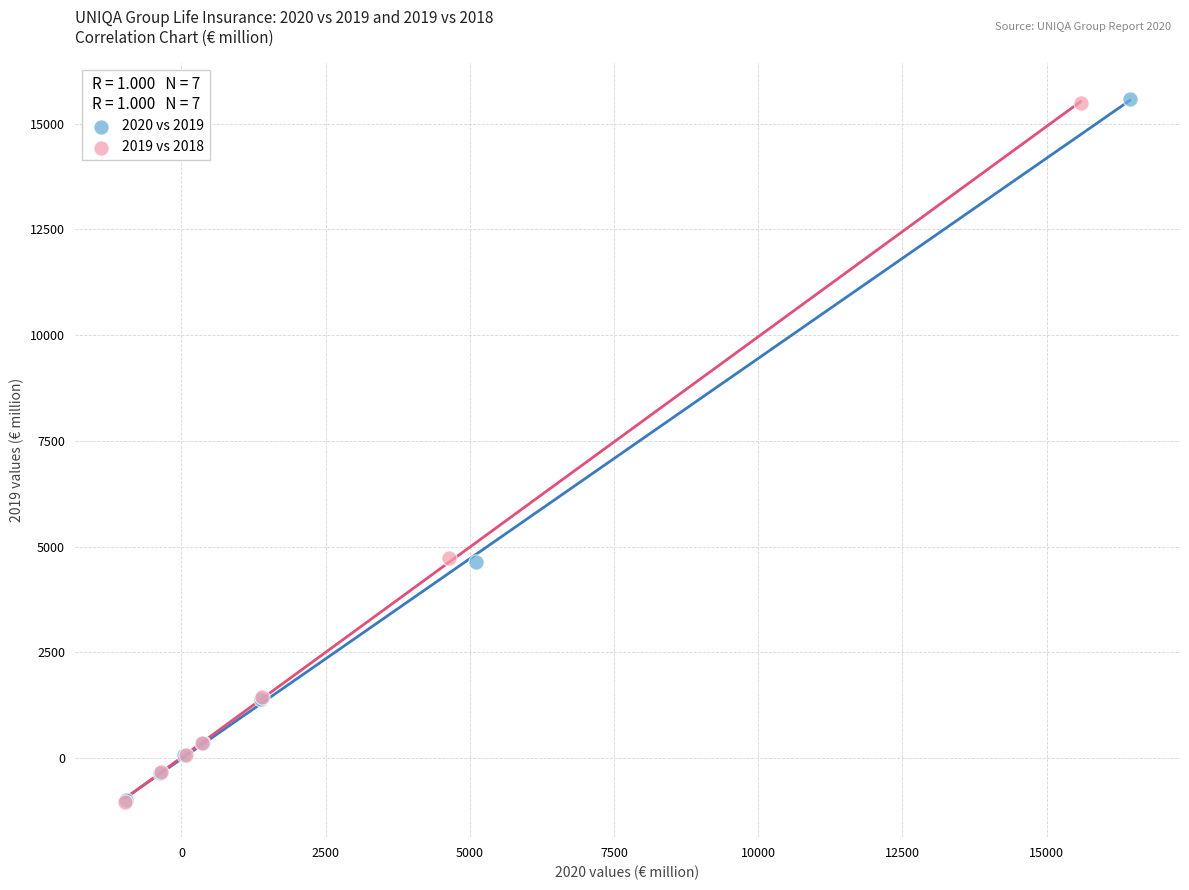

Which series has the largest Y range (max minus min)?

2020 vs 2019